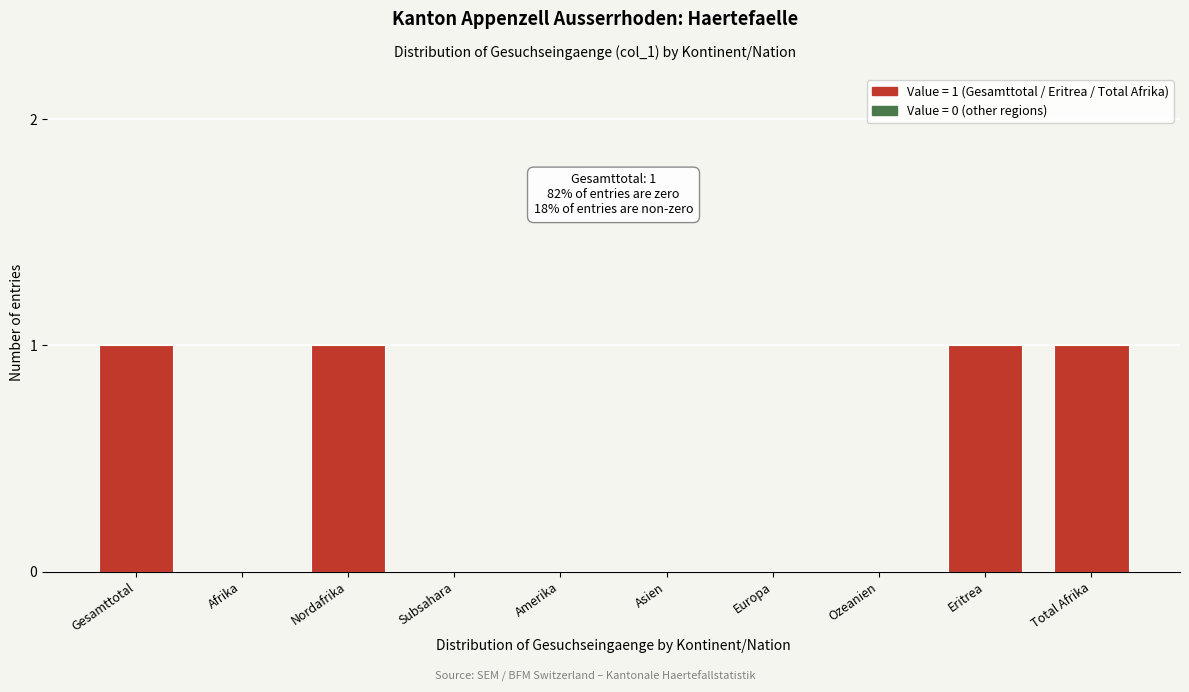

Reading right to left, transcribe all the data shown in this chart.

Total Afrika=1	Eritrea=1	Ozeanien=0	Europa=0	Asien=0	Amerika=0	Subsahara=0	Nordafrika=1	Afrika=0	Gesamttotal=1